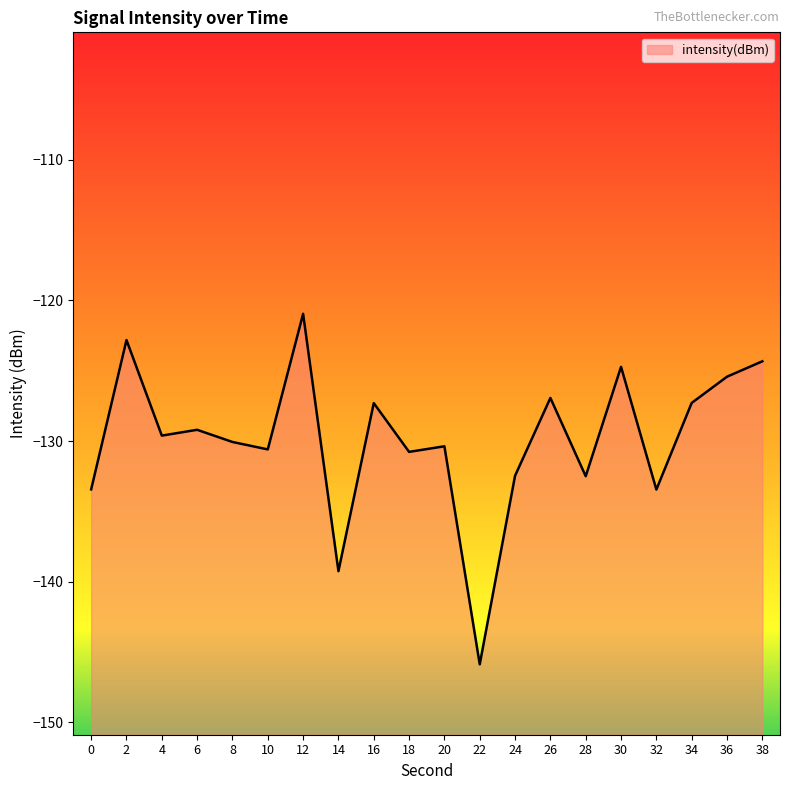

Where does the data first go above -129?

2